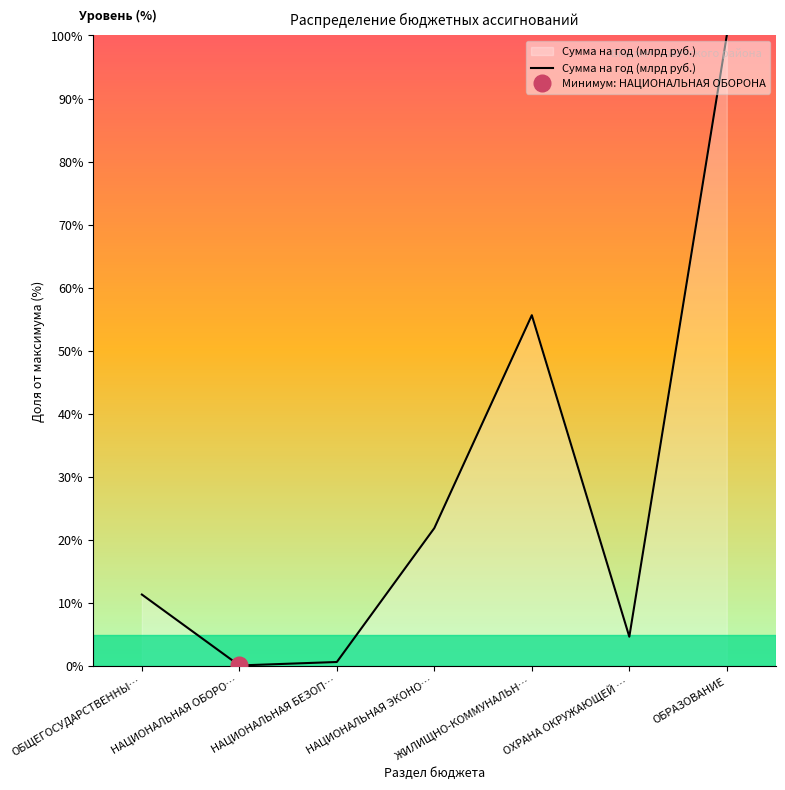

What is the change in value from НАЦИОНАЛЬНАЯ ОБОРО… to НАЦИОНАЛЬНАЯ БЕЗОП…?

+0.6